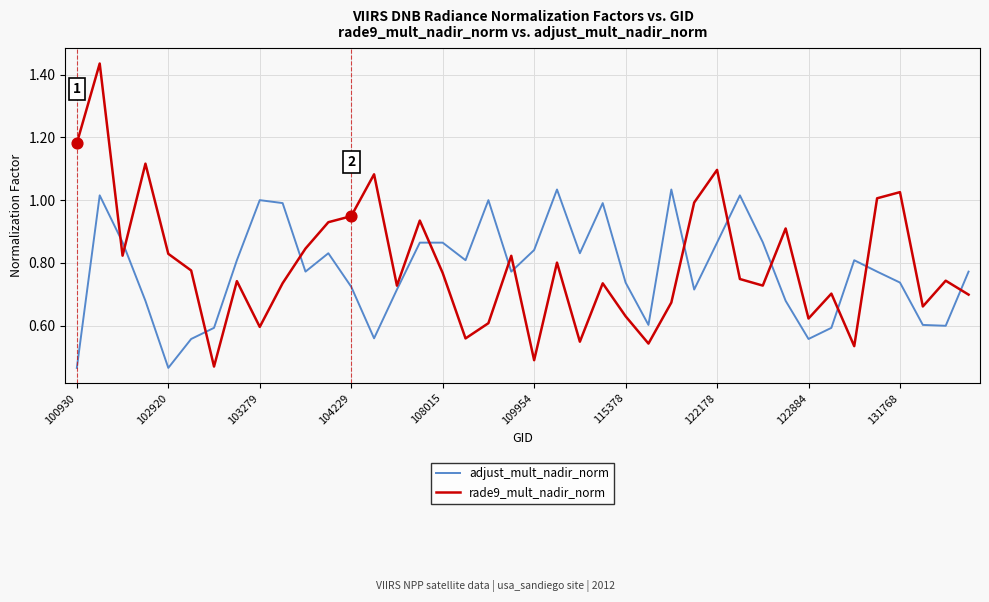

List the series in order of their peak value, highest first.

rade9_mult_nadir_norm, adjust_mult_nadir_norm